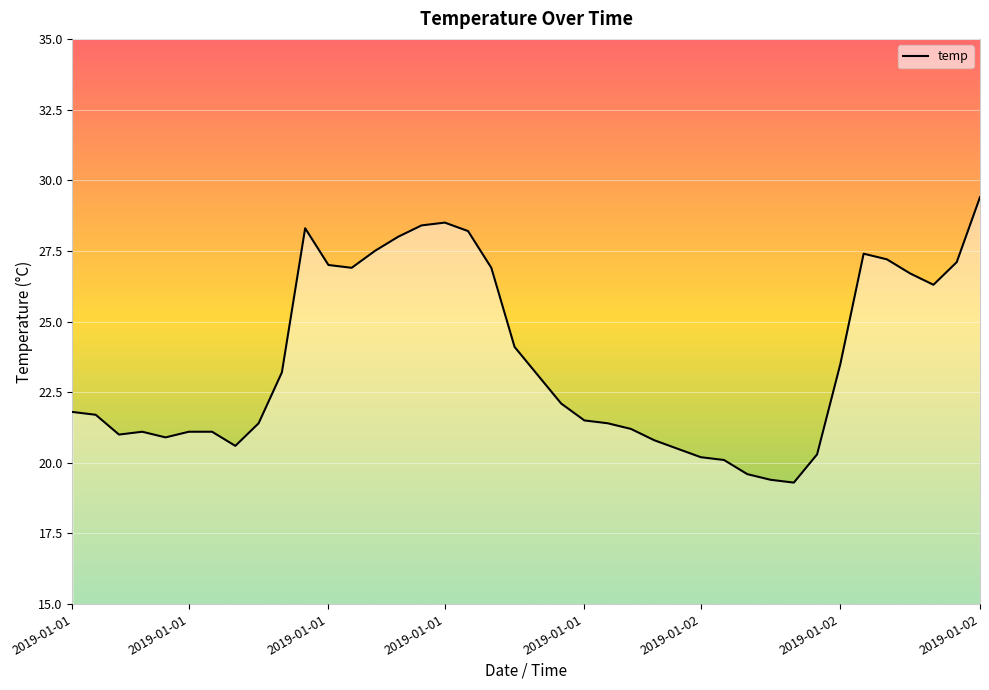

What is the difference between the maximum and minimum values?

10.1